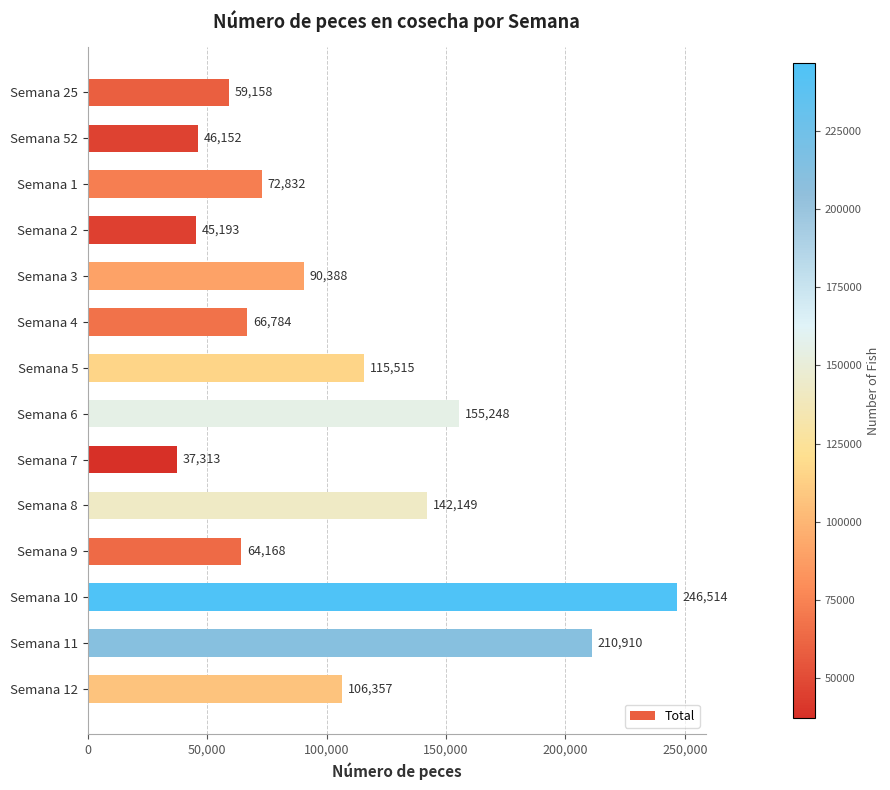

Reading bottom to top, what are all the values shown in this chart?

106357	210910	246514	64168	142149	37313	155248	115515	66784	90388	45193	72832	46152	59158